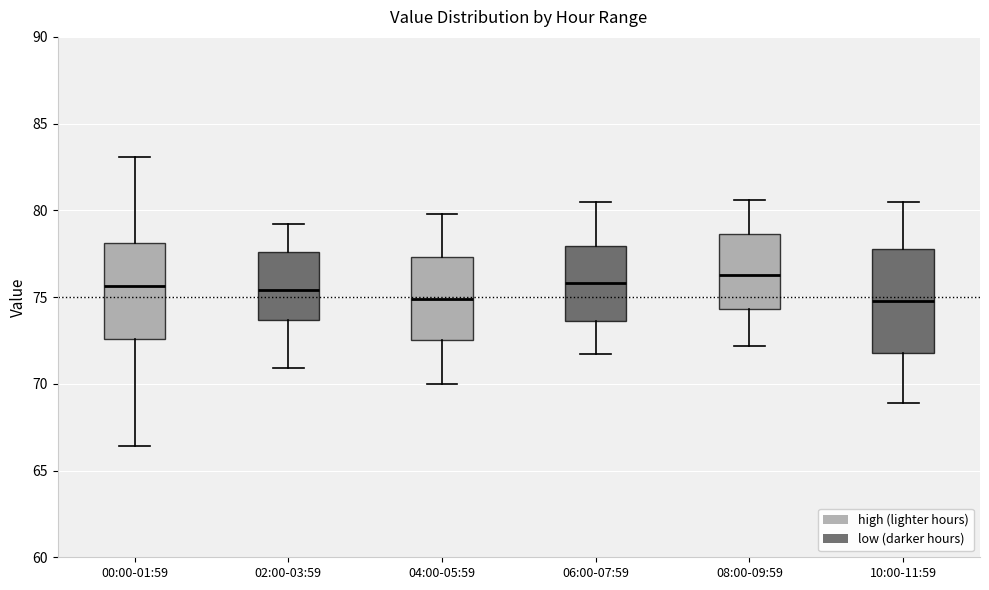

Where does the lower whisker of the box for 06:00-07:59 end on the y-axis? The values are not printed on the chart, so give them approximately, as read against the axis.

71.5